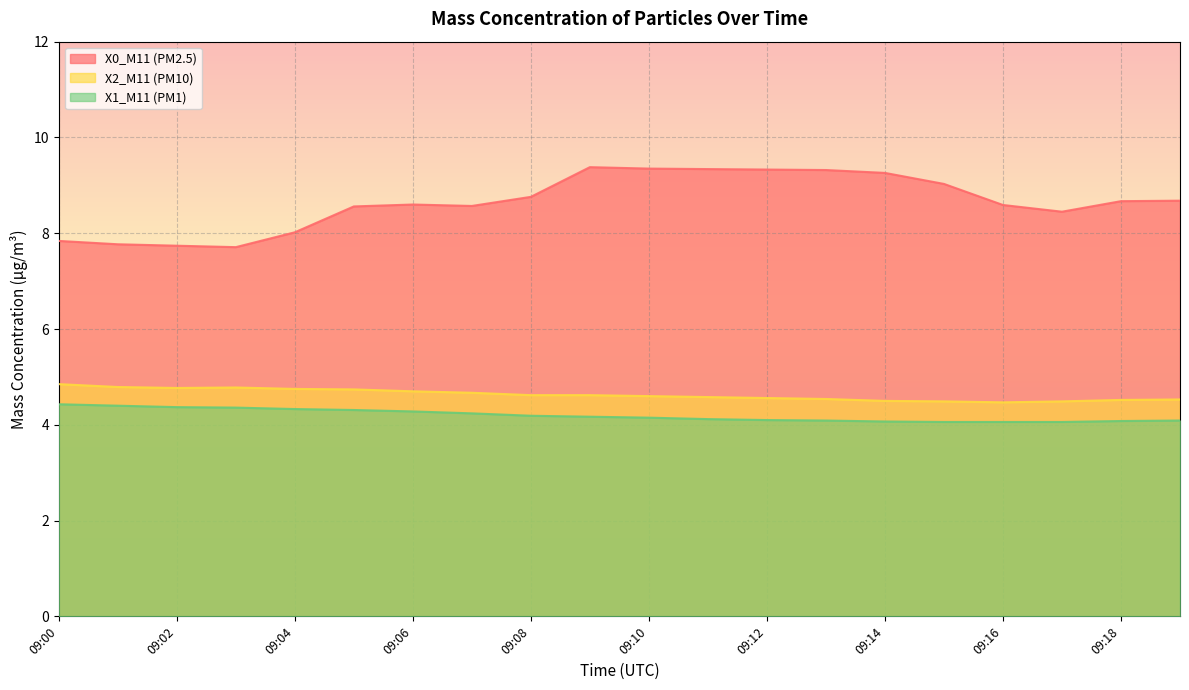

How many data points in X0_M11 (PM2.5) are above 8?

16